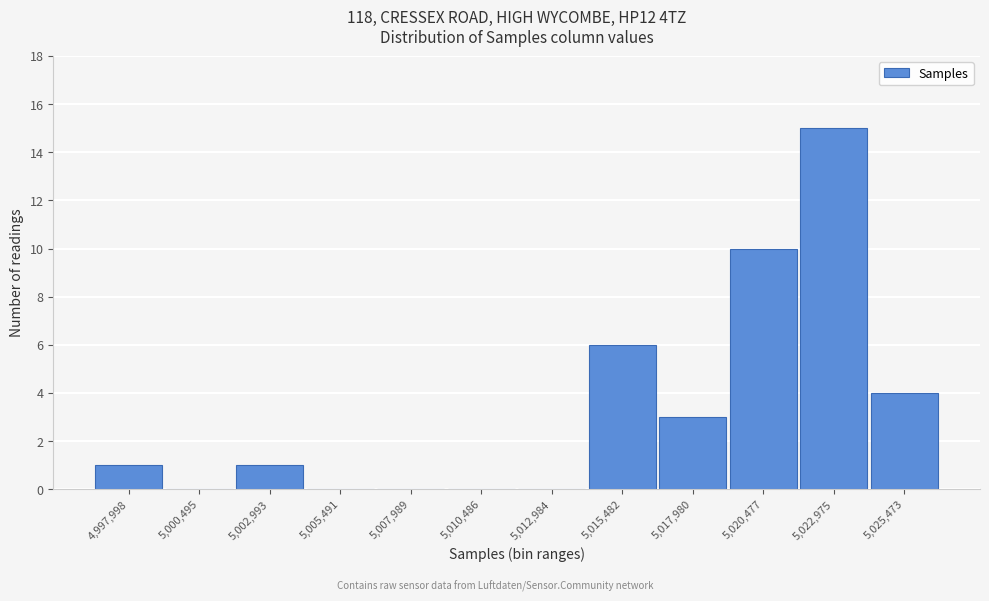

Reading left to right, extract all data points from this chart.

4,997,998=1	5,000,495=0	5,002,993=1	5,005,491=0	5,007,989=0	5,010,486=0	5,012,984=0	5,015,482=6	5,017,980=3	5,020,477=10	5,022,975=15	5,025,473=4